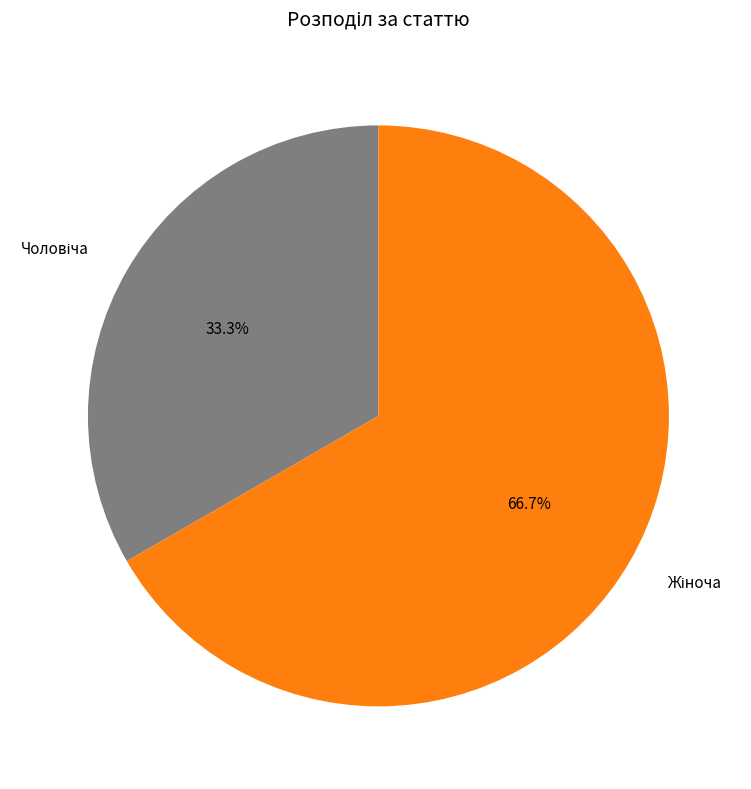

Is there a majority slice in this chart?

Yes